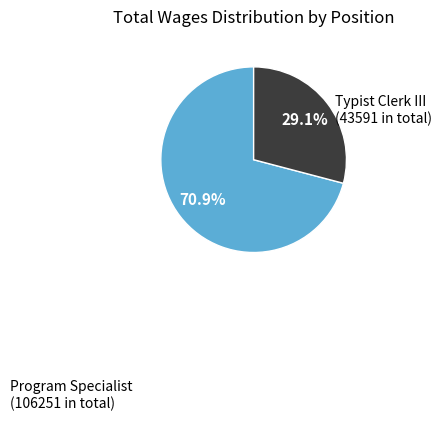

Which slice is the smallest?

Typist Clerk III